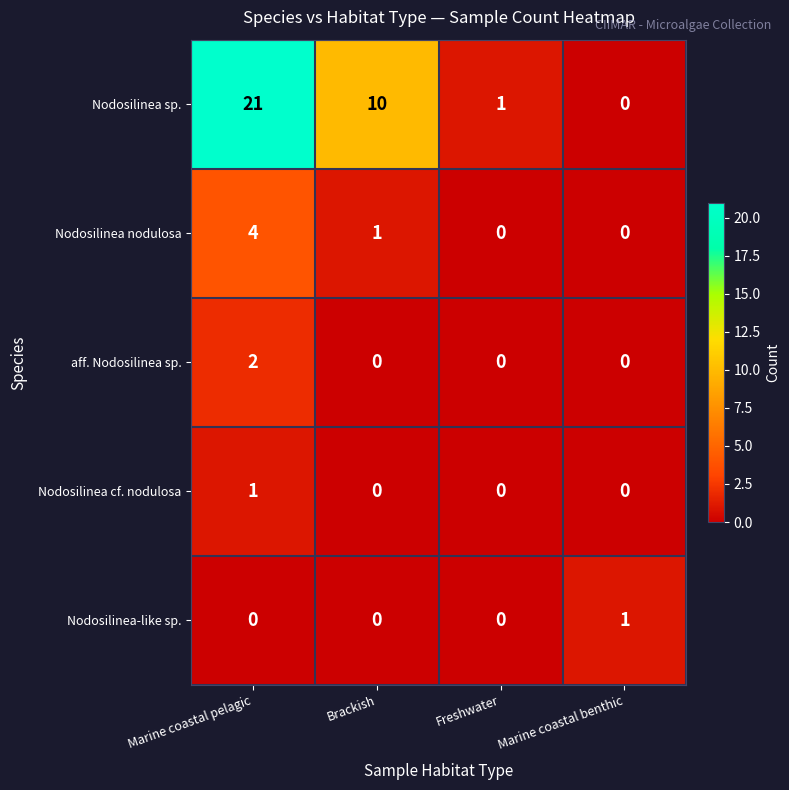

What is the difference between the highest and lowest values at Brackish?

10